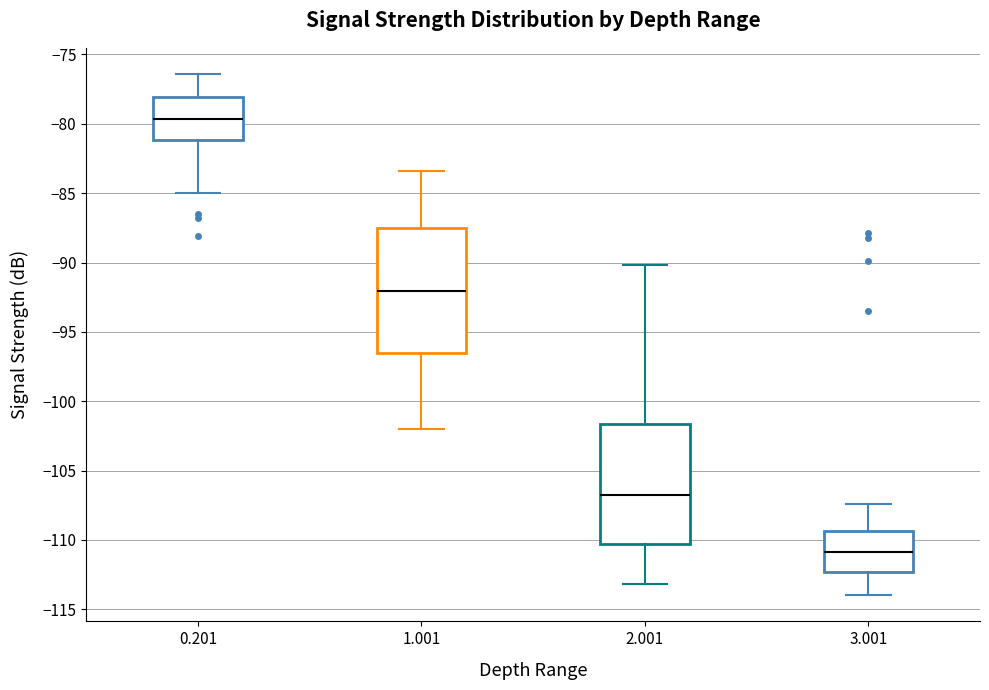

Reading left to right, transcribe this box plot: for each box, give where its median line is, the range the box spans, and where its two whiskers end, as read against the y-axis. The values are not printed on the chart, so give them approximately, as read against the axis.

0.201: median -79.5, box -81.0 to -78.0, whiskers -85.0 to -76.5
1.001: median -92.0, box -96.5 to -87.5, whiskers -102.0 to -83.5
2.001: median -106.5, box -110.5 to -101.5, whiskers -113.0 to -90.0
3.001: median -111.0, box -112.5 to -109.5, whiskers -114.0 to -107.5